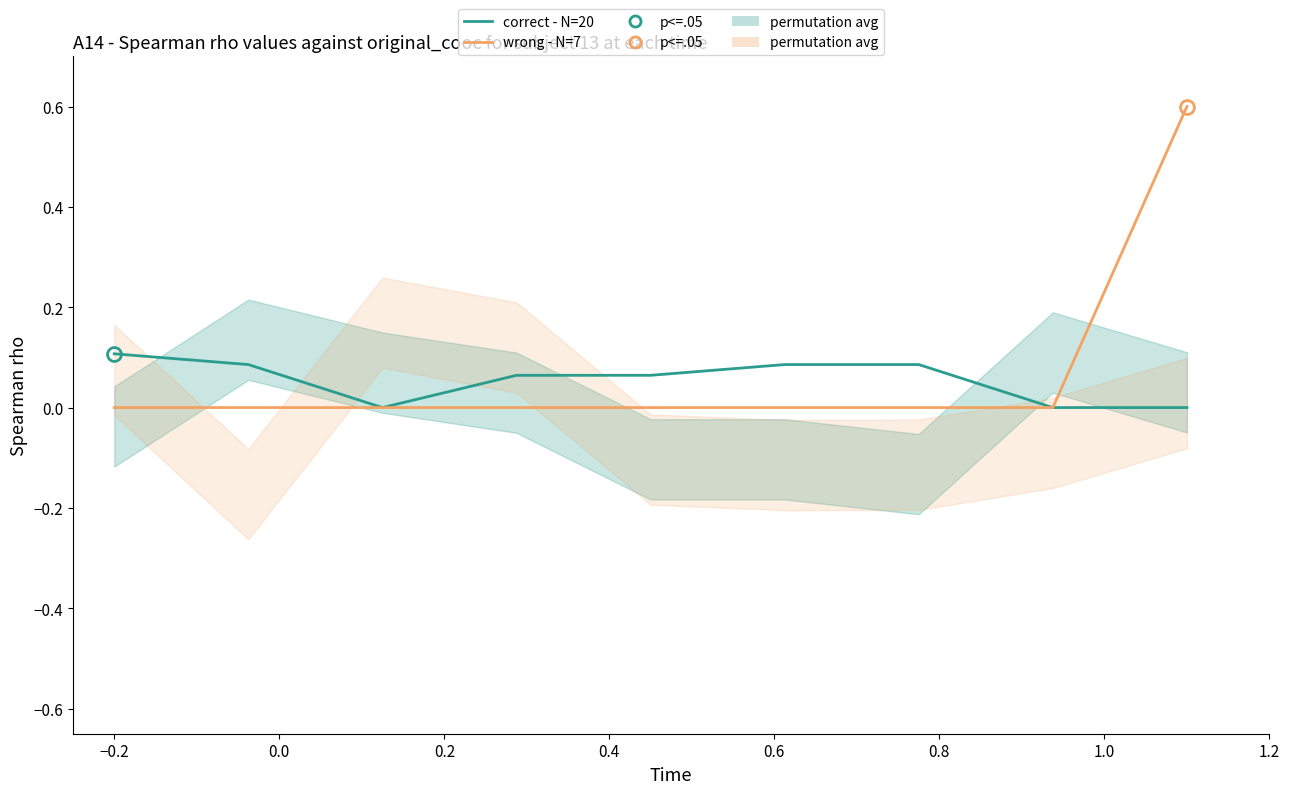

The value of wrong - N=7 at 0.8 is 0.0. True or false?

True